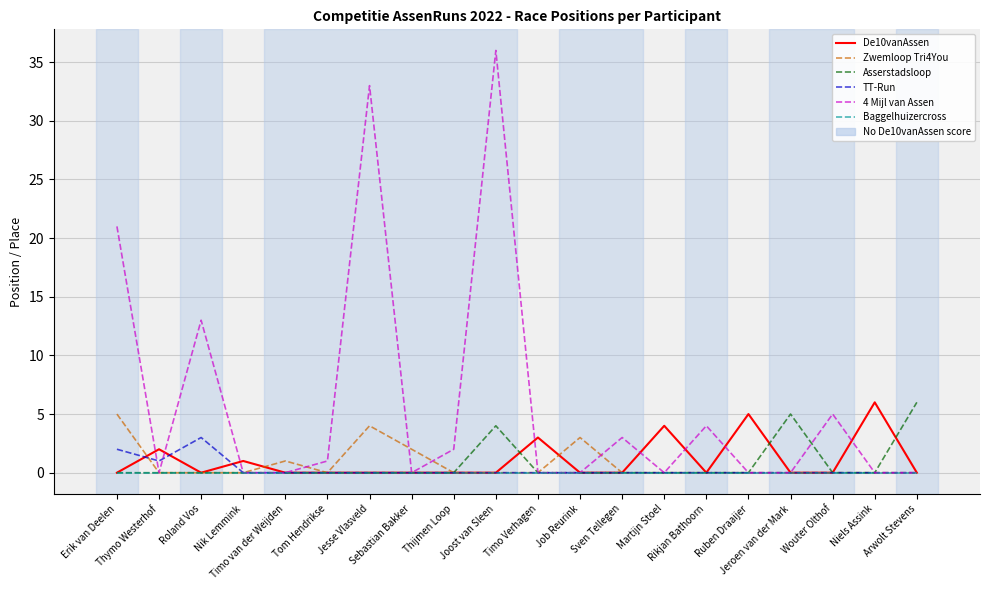

Reading left to right, transcribe all the data shown in this chart.

De10vanAssen: 0	2	0	1	0	0	0	0	0	0	3	0	0	4	0	5	0	0	6	0
Zwemloop Tri4You: 5	0	0	0	1	0	4	2	0	0	0	3	0	0	0	0	0	0	0	0
Asserstadsloop: 0	0	0	0	0	0	0	0	0	4	0	0	0	0	0	0	5	0	0	6
TT-Run: 2	1	3	0	0	0	0	0	0	0	0	0	0	0	0	0	0	0	0	0
4 Mijl van Assen: 21	0	13	0	0	1	33	0	2	36	0	0	3	0	4	0	0	5	0	0
Baggelhuizercross: 0	0	0	0	0	0	0	0	0	0	0	0	0	0	0	0	0	0	0	0